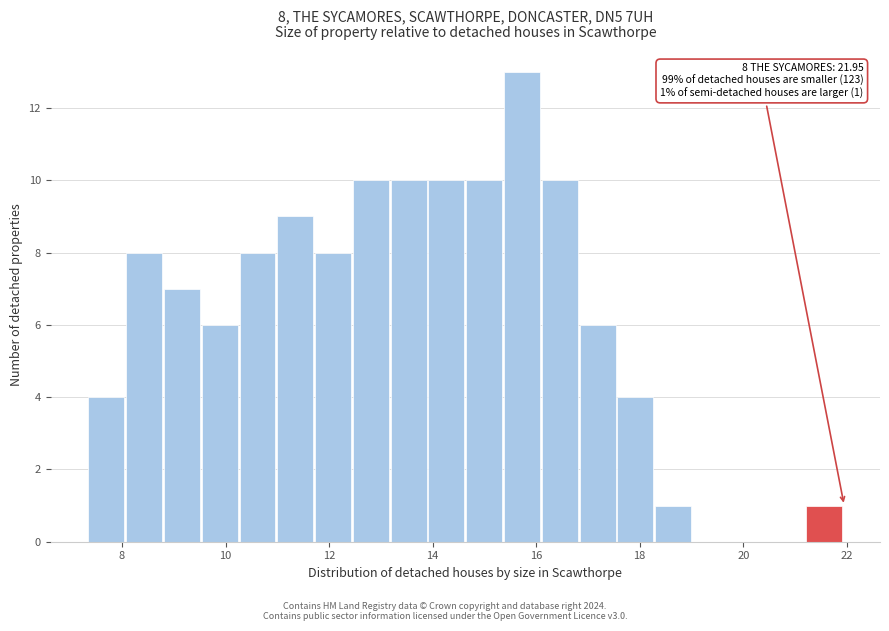

Read against the x-axis, roughly where is the centre of the tallest bar?

15.8